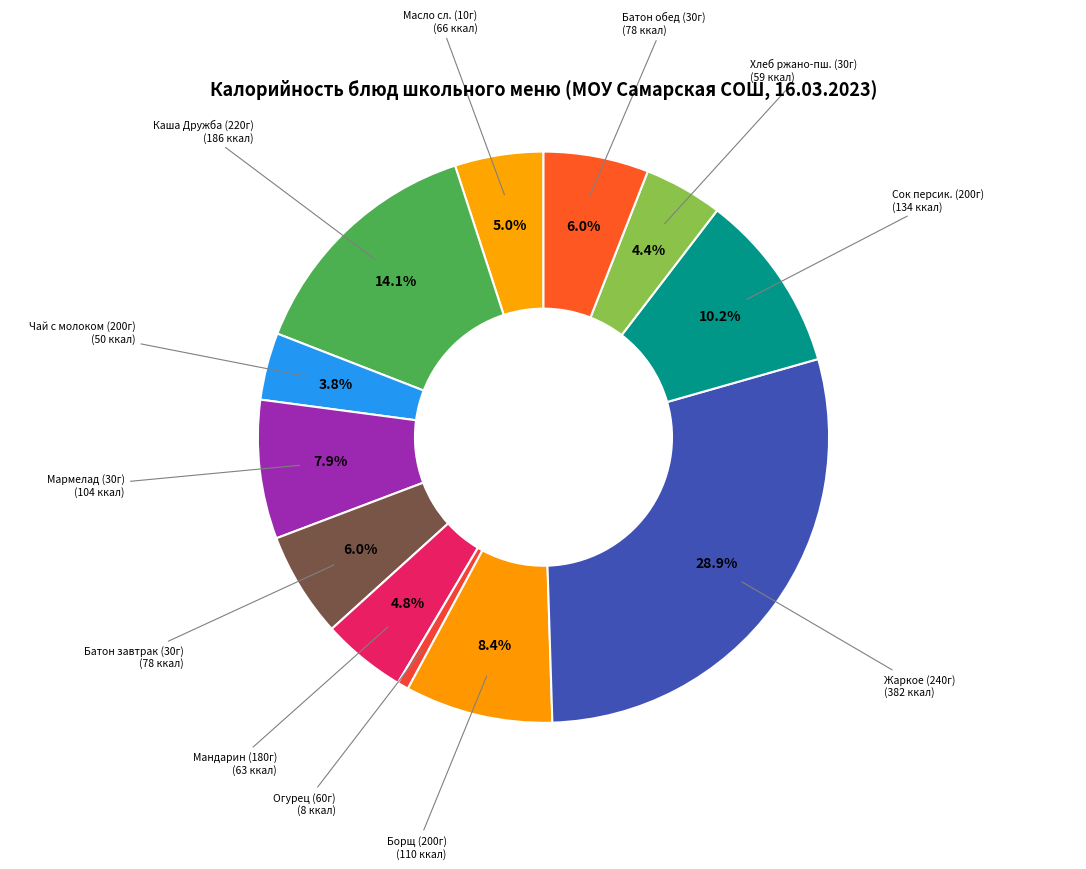

Rank the categories by value from highest to lowest.

Жаркое по-домашнему, Каша "Дружба", Сок персиковый, Борщ с капустой и картофелем со сметаной, Мармелад фруктово-ягодный формовой, Батон нарезной (завтрак), Батон нарезной (обед), Масло сливочное (порциями), Мандарин, Хлеб ржано-пшеничный, Чай с молоком и сахаром, Огурец в нарезке